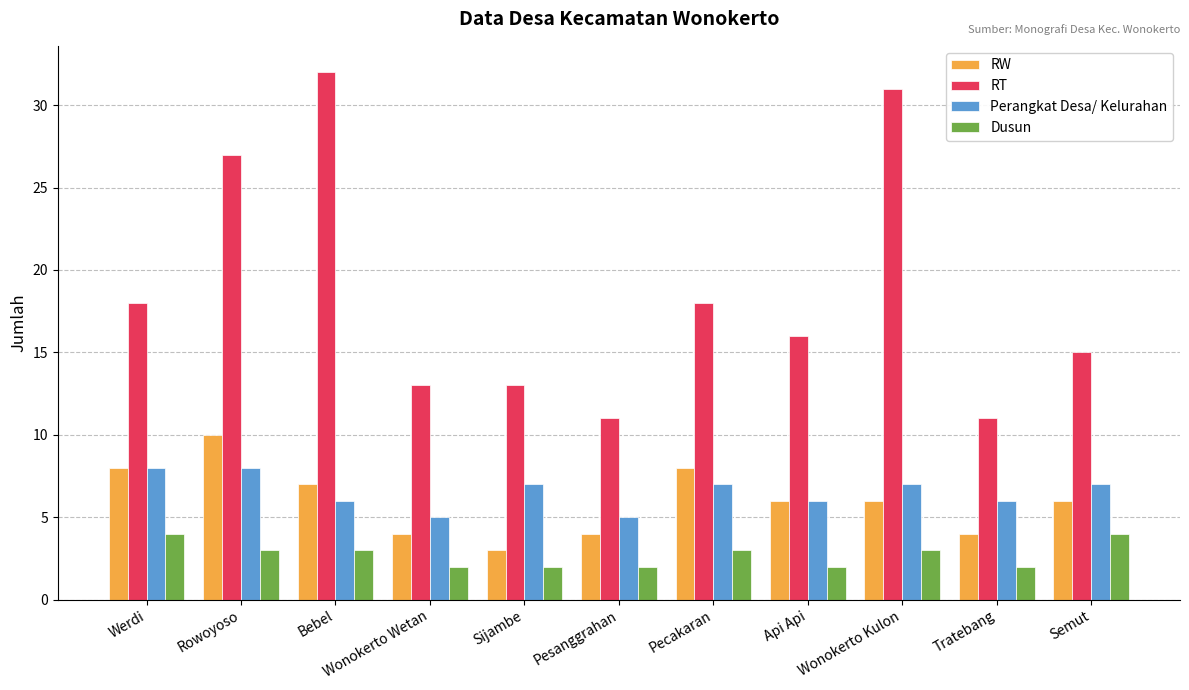

What is the total value across all series at Wonokerto Wetan?

24